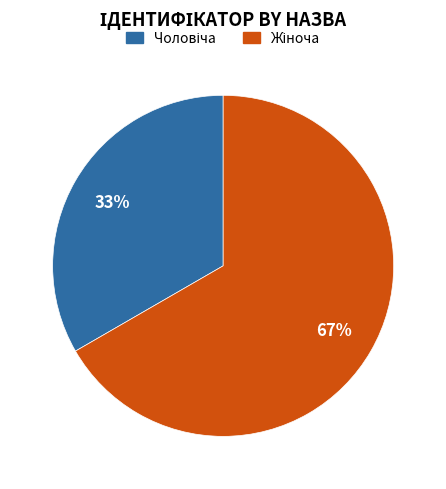

Is there a majority slice in this chart?

Yes